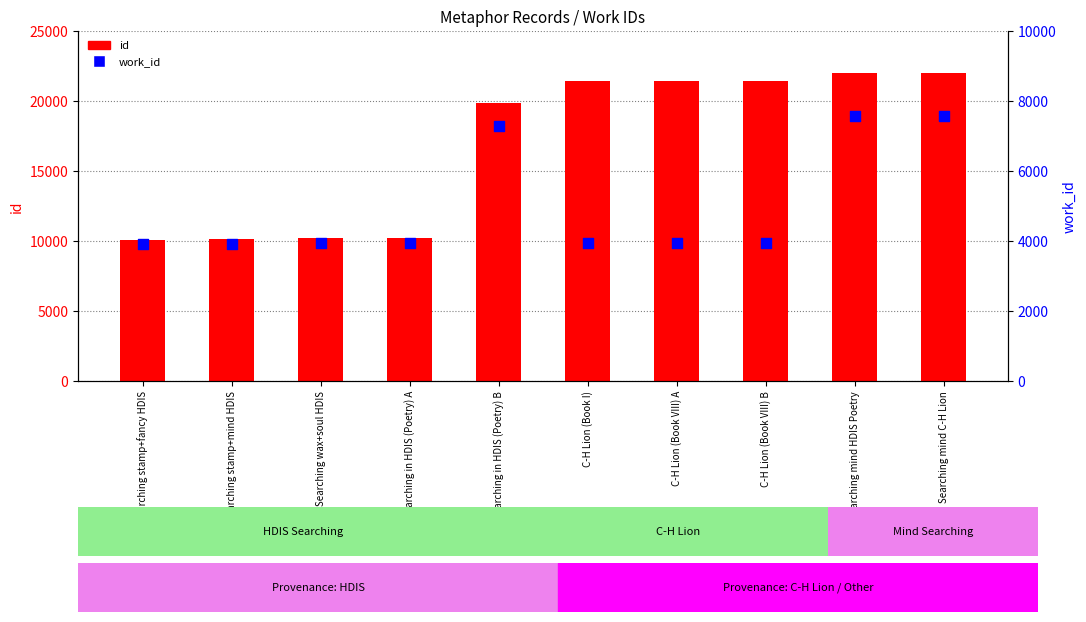

Which series contains the highest Y value?

id